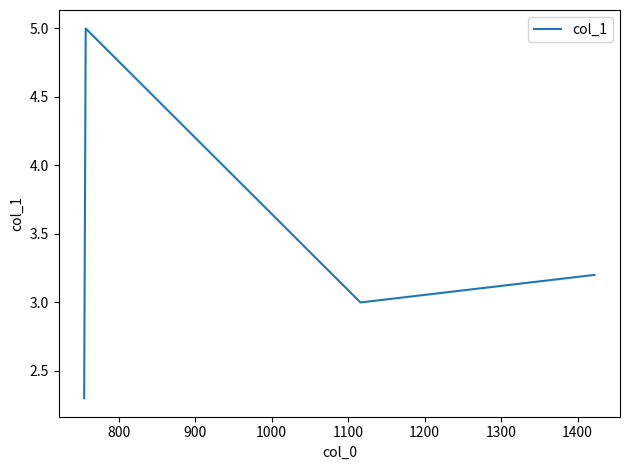

How many interior local peaks (higher than both neighbors) does the data have?

1